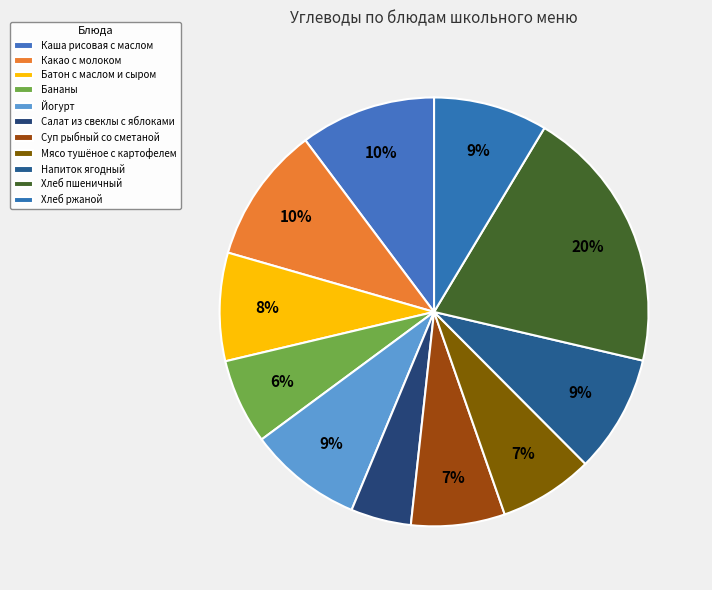

What is the ratio of the value at Суп рыбный со сметаной to the value at Мясо тушёное с картофелем?

1.0